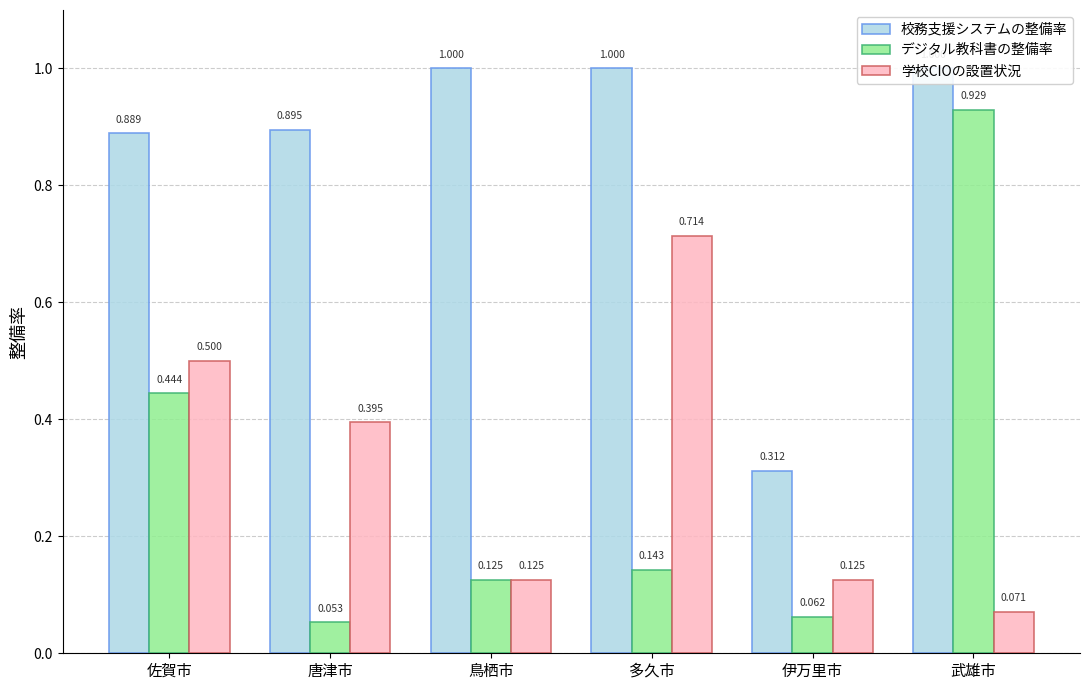

Which series has the widest spread of values?

デジタル教科書の整備率